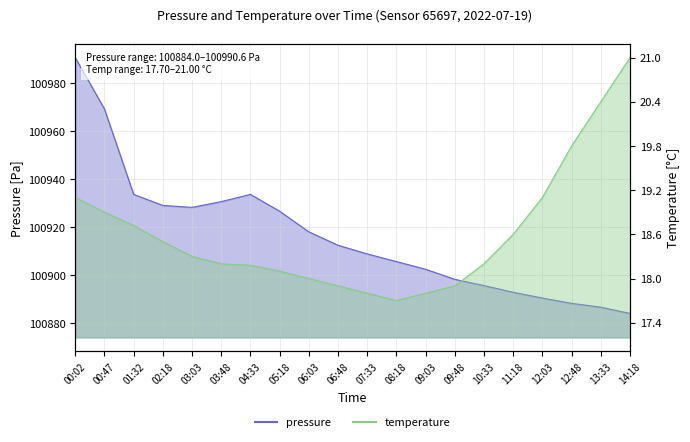

How many data points in pressure are above 100912?

10